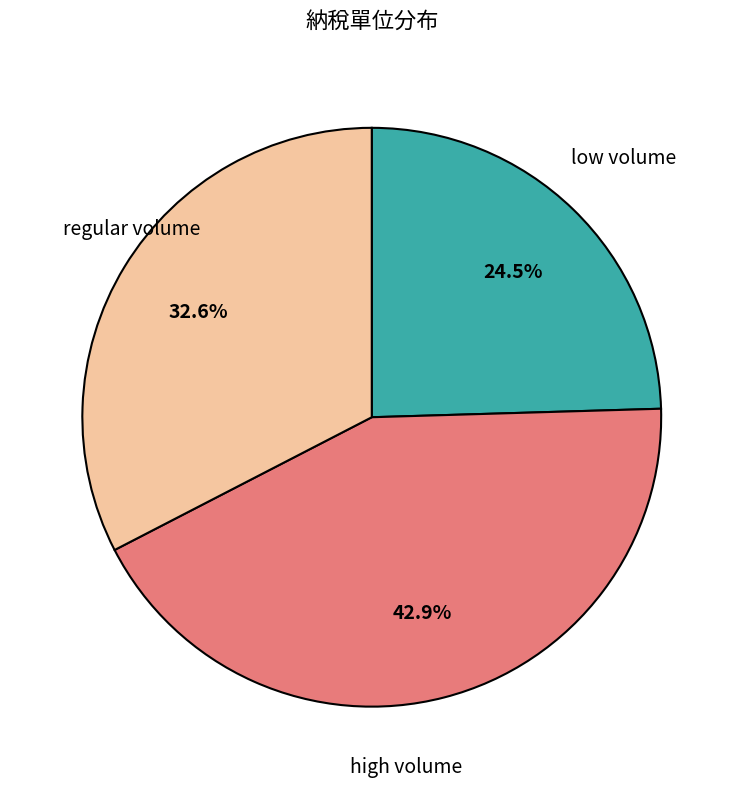

Is there a majority slice in this chart?

No